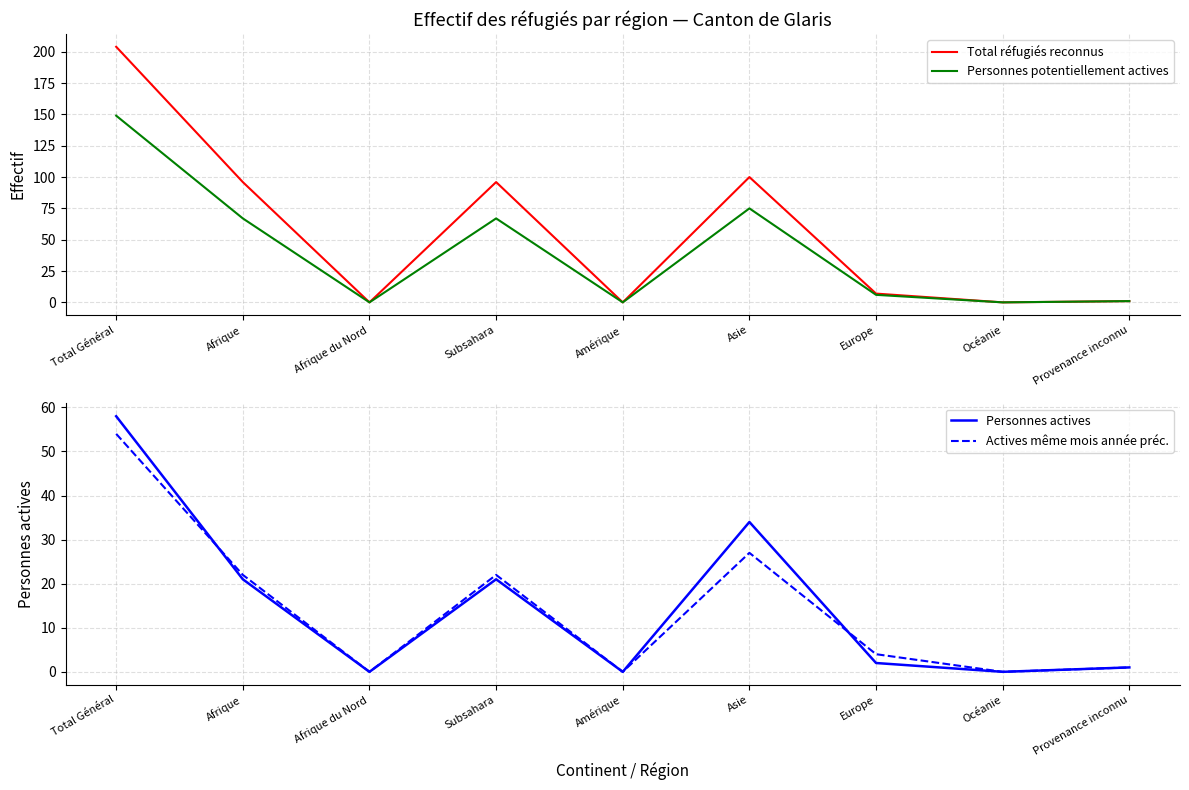

True or false: Actives même mois année préc. and Total réfugiés reconnus intersect in this chart.

False